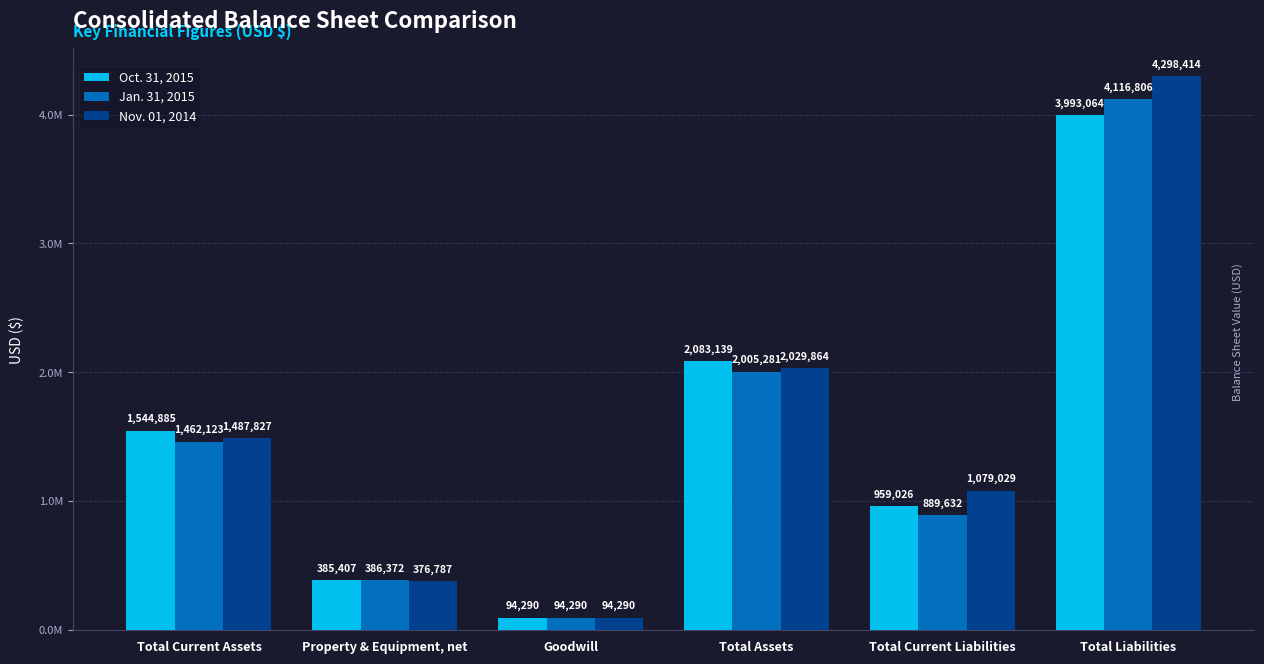

List the series in order of their overall mean, lowest first.

Jan. 31, 2015, Oct. 31, 2015, Nov. 01, 2014